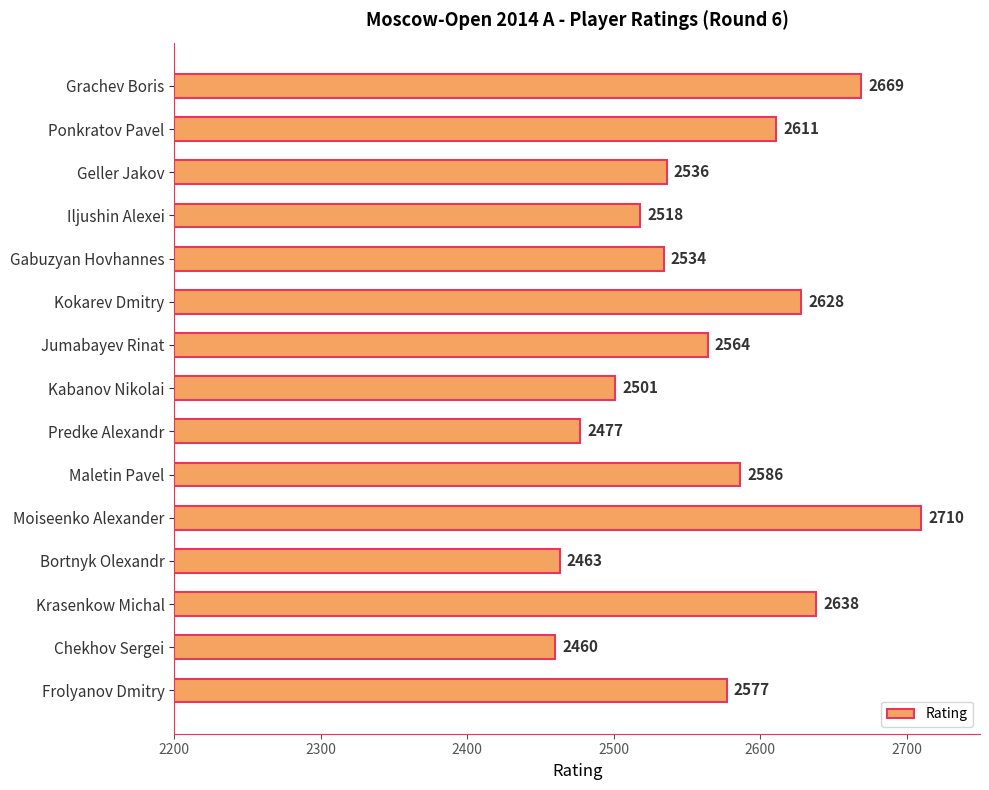

What is the difference between the second highest and minimum values?

209